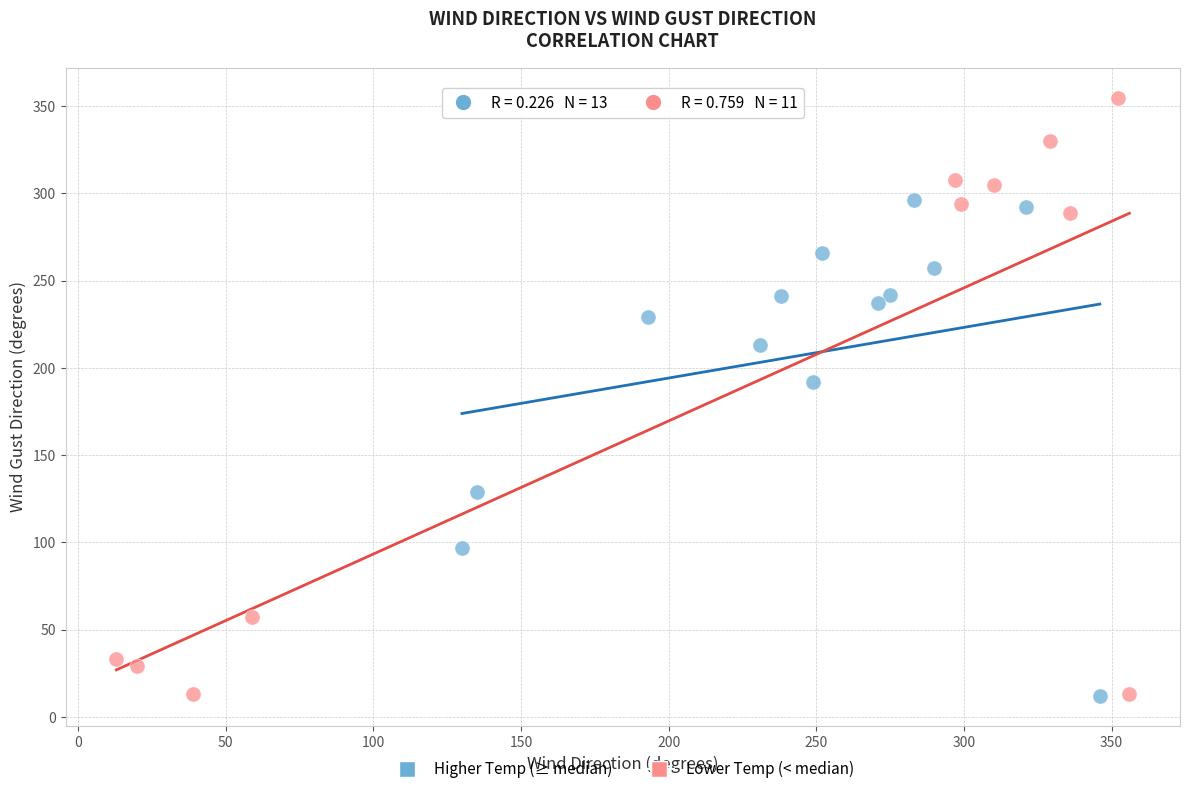

Which series has the widest spread of Y values?

Lower Temp (< median)